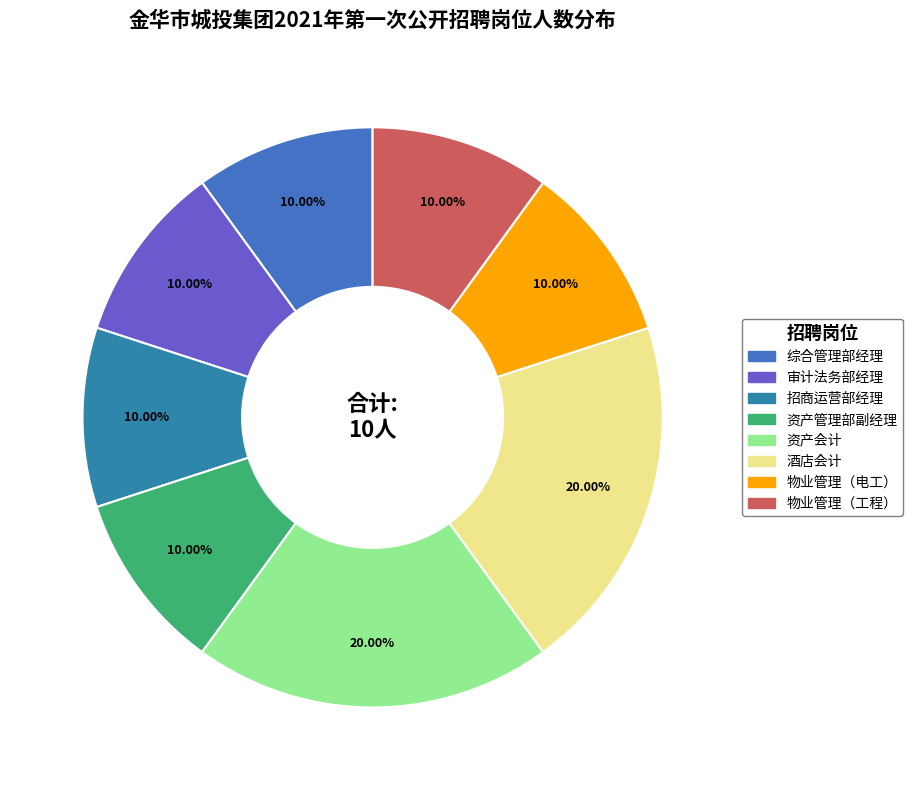

Between 招商运营部经理 and 酒店会计, which is larger?

酒店会计